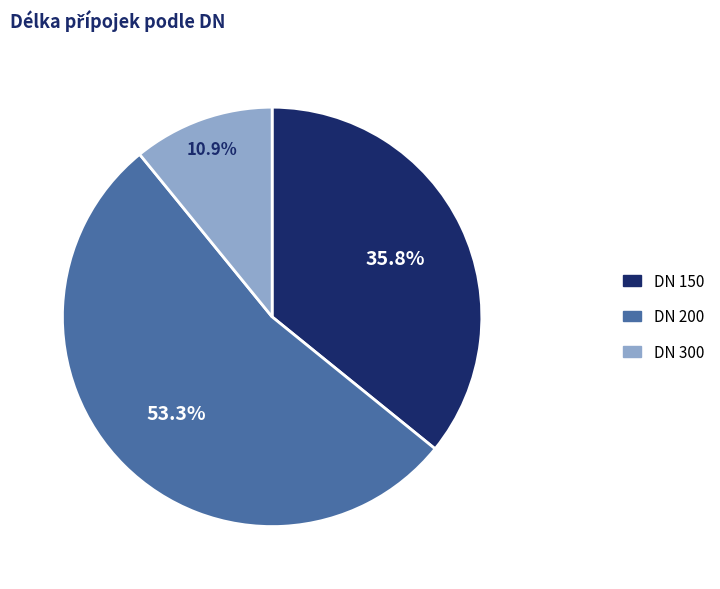

Rank the categories by value from highest to lowest.

DN 200, DN 150, DN 300